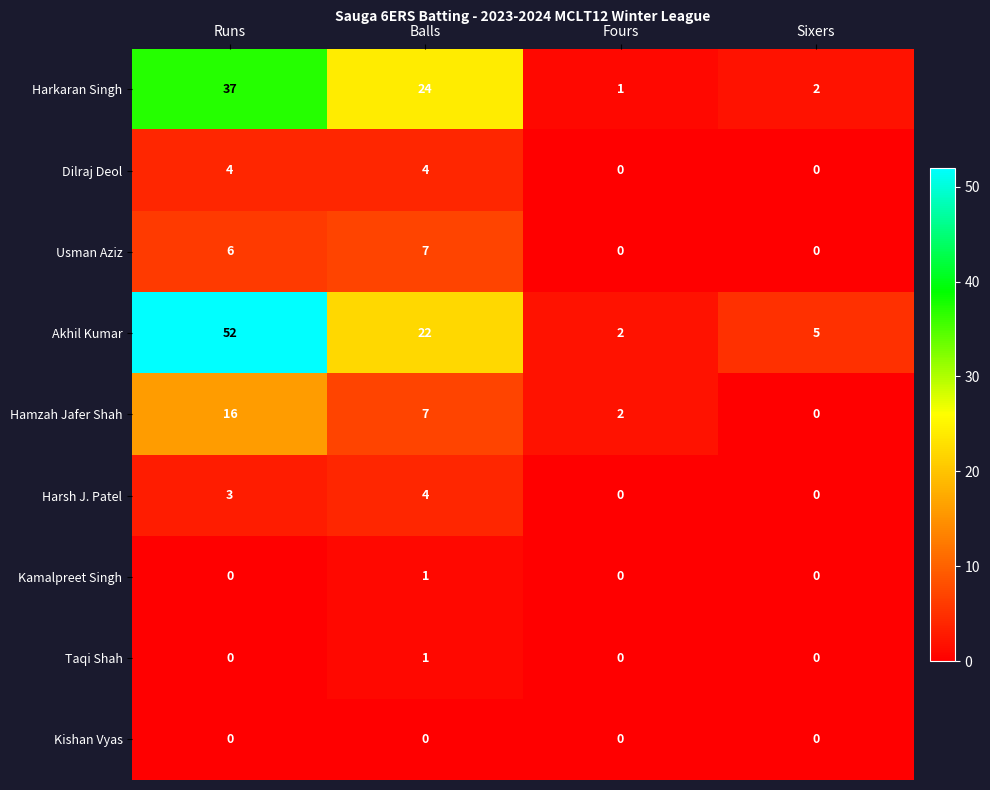

The Dilraj Deol series shows 4 at Balls. True or false?

True